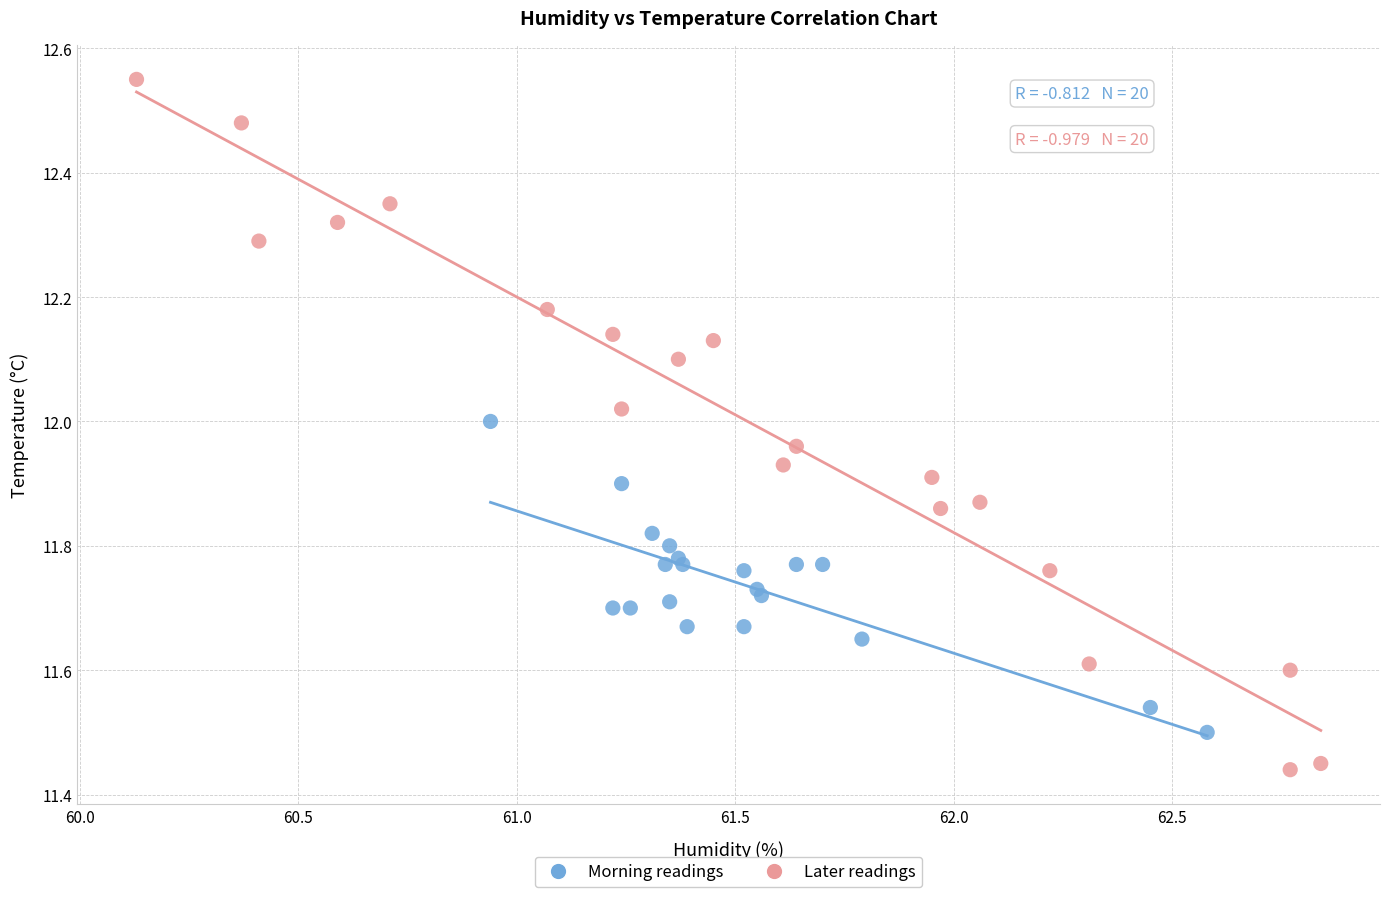

What are all the series names shown in the legend?

Morning readings, Later readings